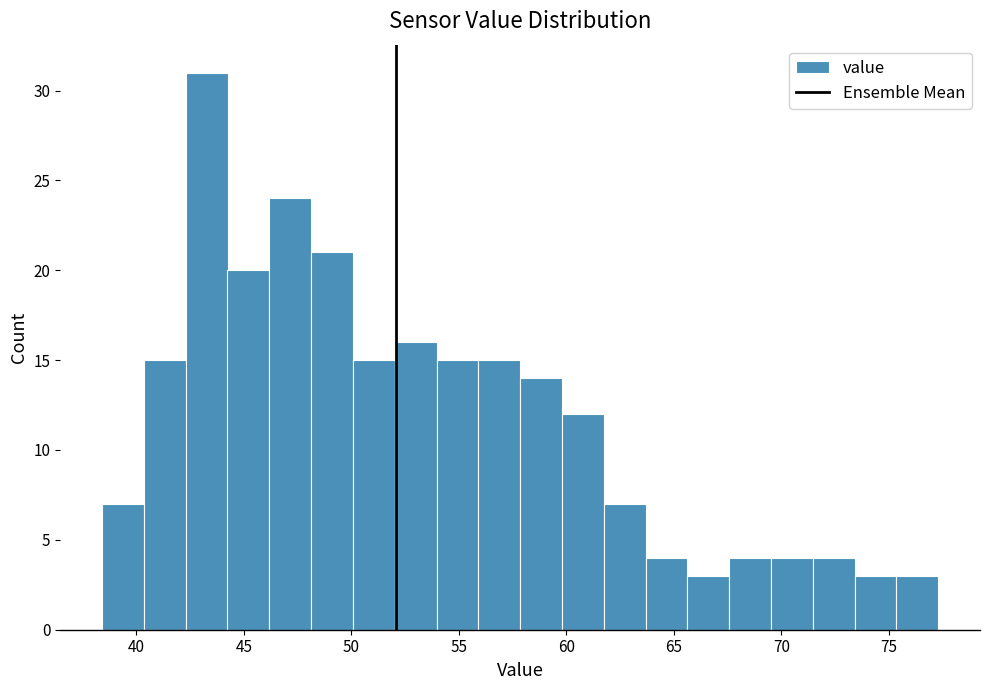

Read against the x-axis, roughly where is the centre of the tallest bar?

43.5